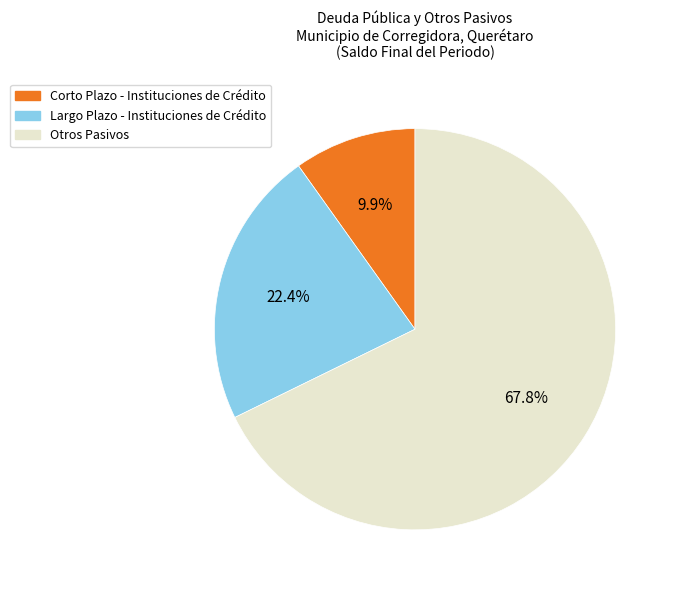

Rank the categories by value from highest to lowest.

Otros Pasivos, Largo Plazo - Instituciones de Crédito, Corto Plazo - Instituciones de Crédito